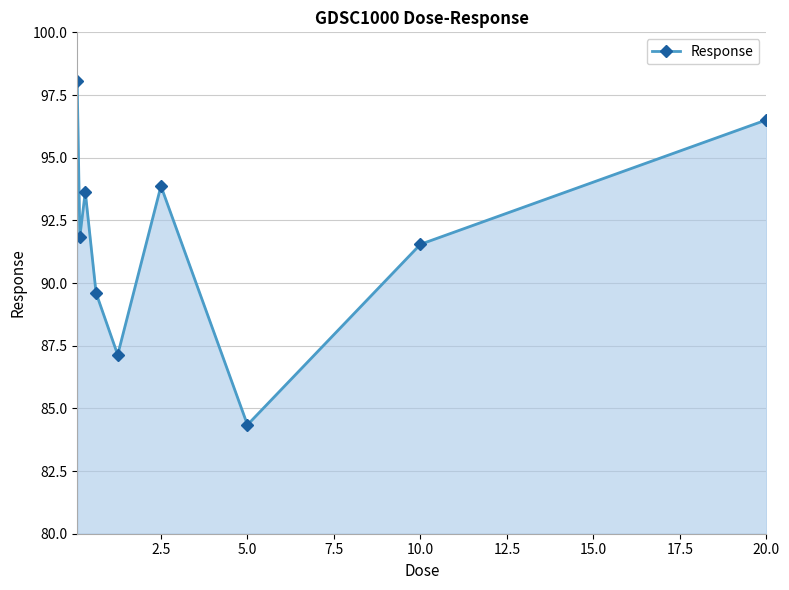

What is the maximum value shown in the chart?

98.1